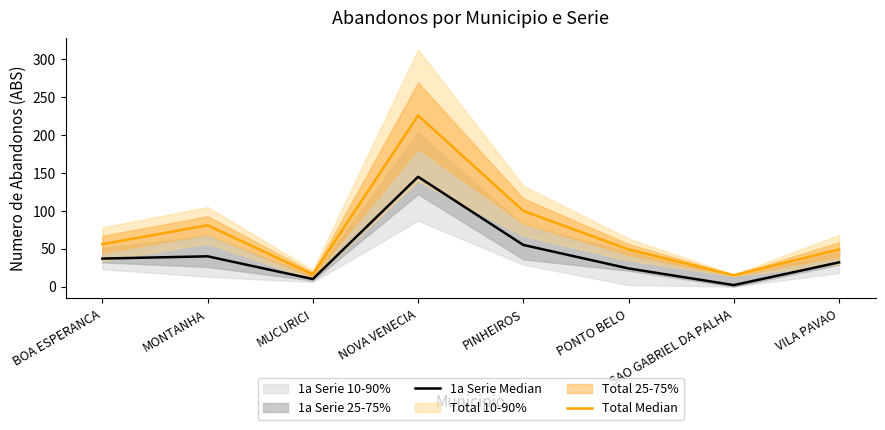

Reading left to right, what are all the values shown in this chart?

1a Serie Median: BOA ESPERANCA=37	MONTANHA=40	MUCURICI=10	NOVA VENECIA=145	PINHEIROS=55	PONTO BELO=24	SAO GABRIEL DA PALHA=2	VILA PAVAO=32
Total Median: BOA ESPERANCA=56	MONTANHA=81	MUCURICI=16	NOVA VENECIA=226	PINHEIROS=100	PONTO BELO=49	SAO GABRIEL DA PALHA=15	VILA PAVAO=49